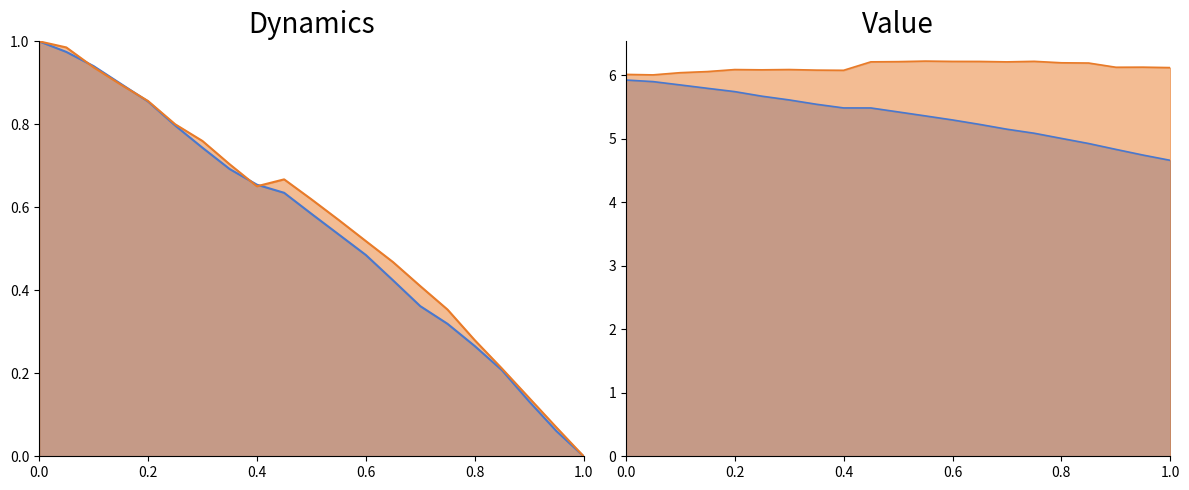

In 世帯数, how many points are higher than both neighbors (excluding endpoints)?

5